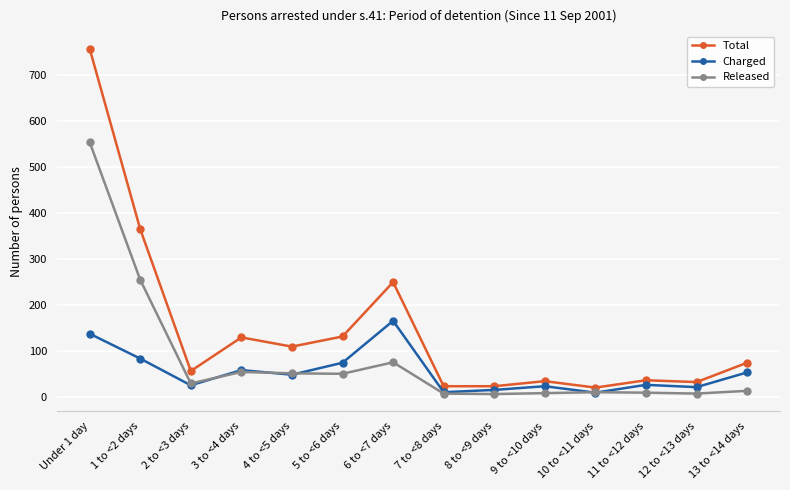

Rank the series by their maximum value, from lowest to highest.

Charged, Released, Total